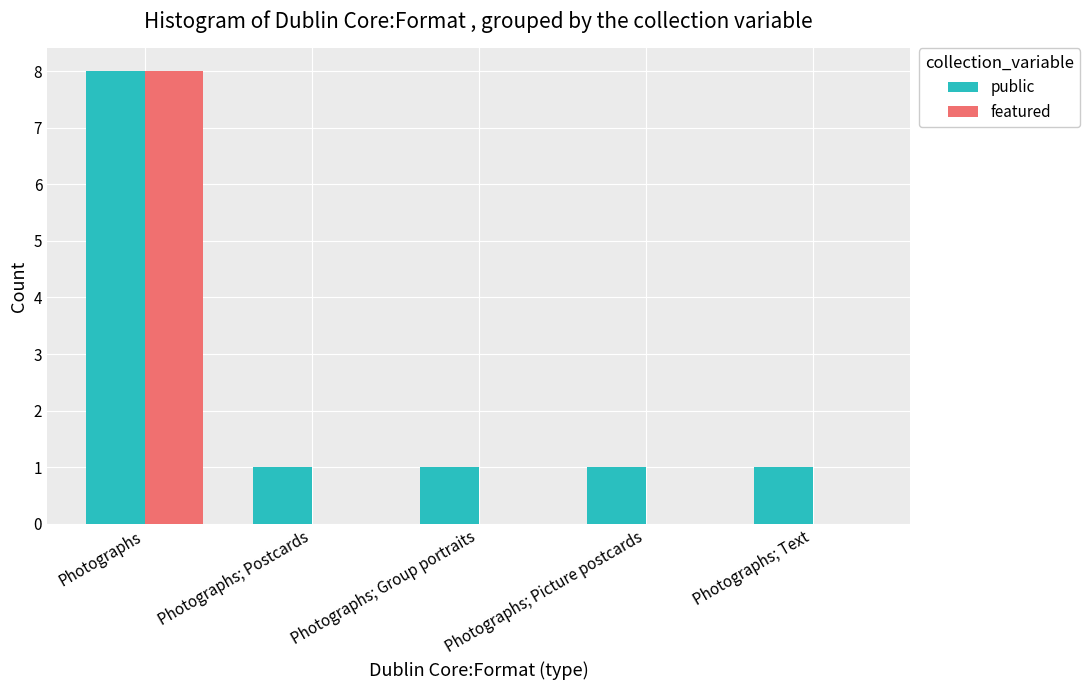

What is the spread (max minus min) of values at Photographs; Group portraits?

1